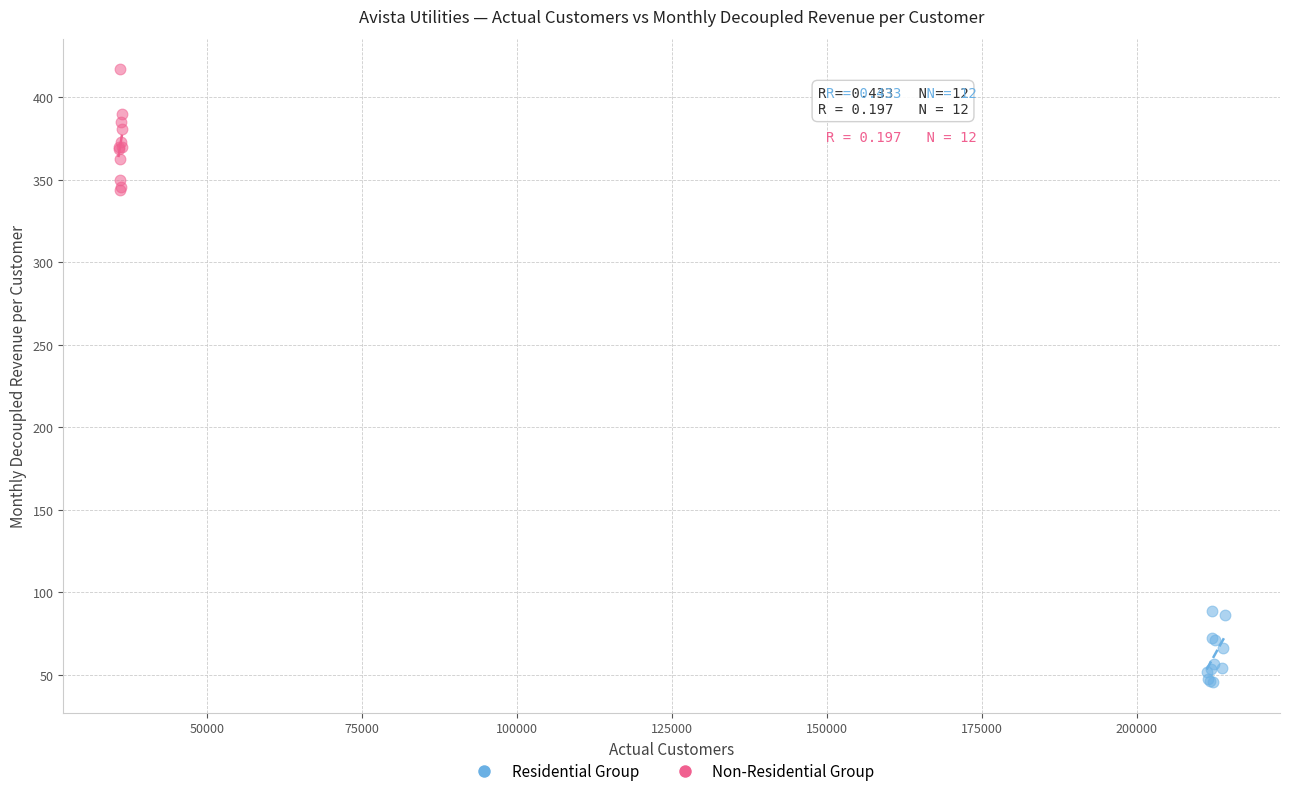

Which series has the largest Y range (max minus min)?

Non-Residential Group